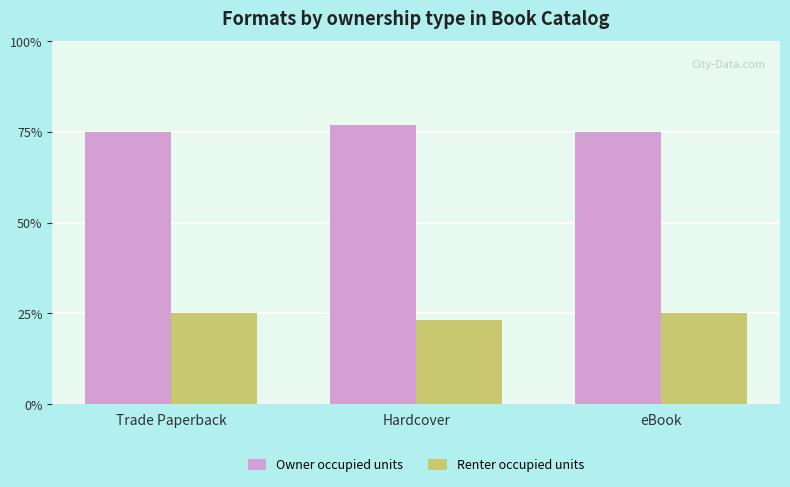

What is the spread (max minus min) of values at Trade Paperback?

50.0